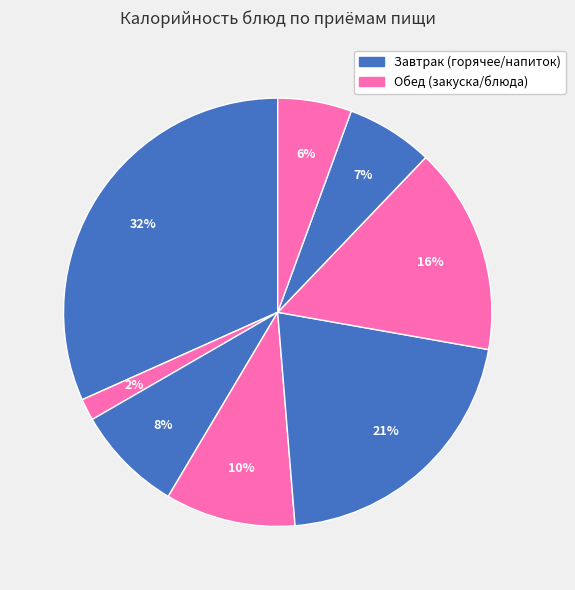

How many slices are in this pie chart?

8